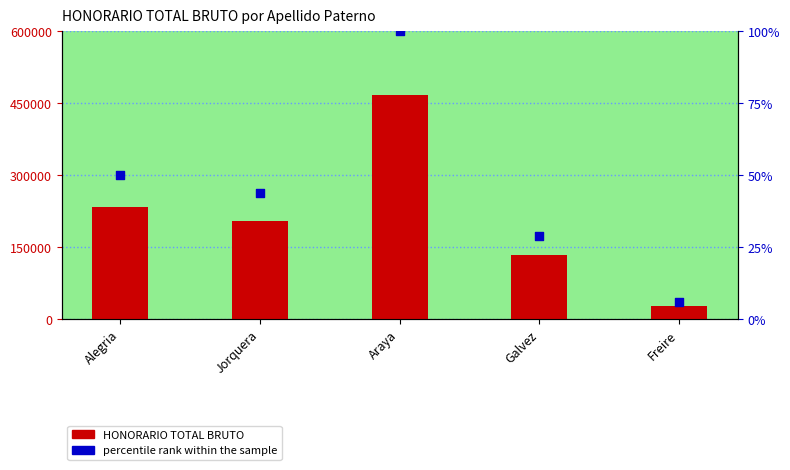

At how many categories does at least one series exceed 173796?

3